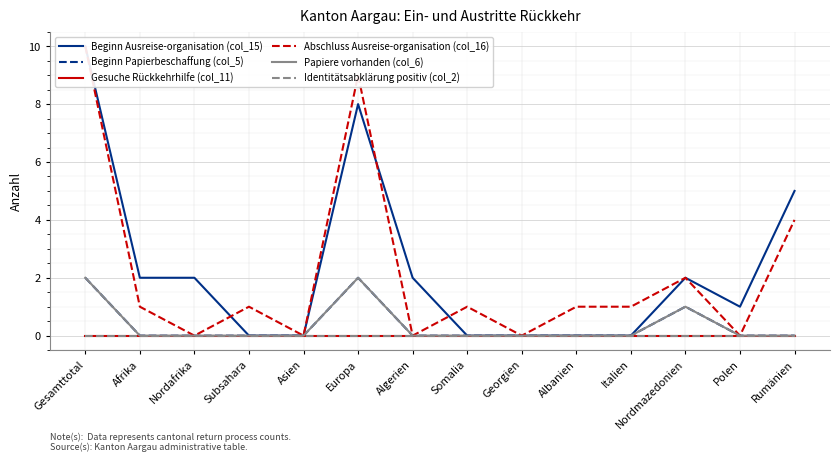

Where is the first local minimum for Beginn Ausreise-organisation (col_15)?

Polen